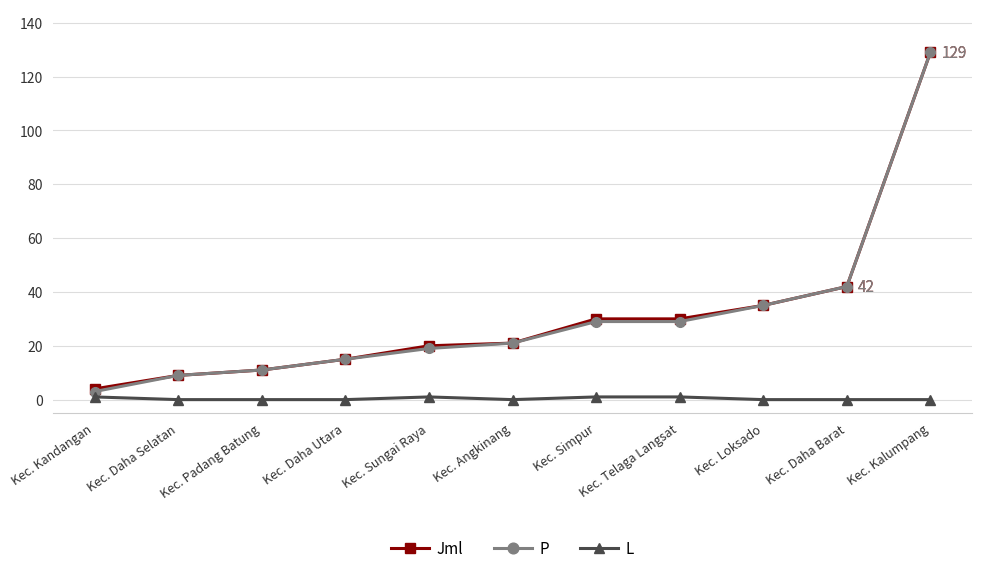

Which series has the widest spread of values?

P